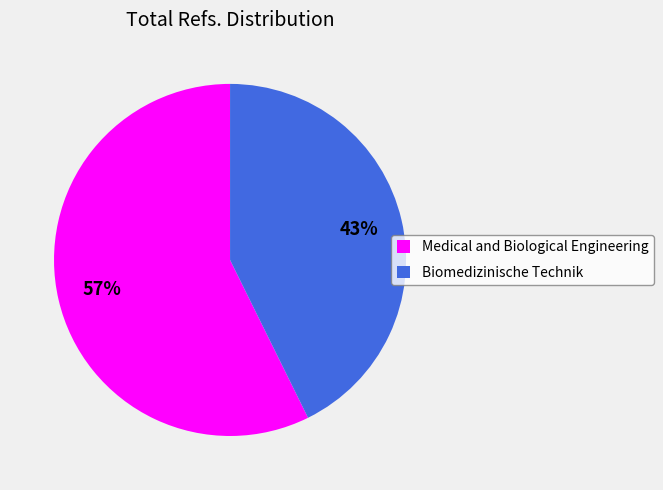

Rank the categories by value from highest to lowest.

Medical and Biological Engineering, Biomedizinische Technik